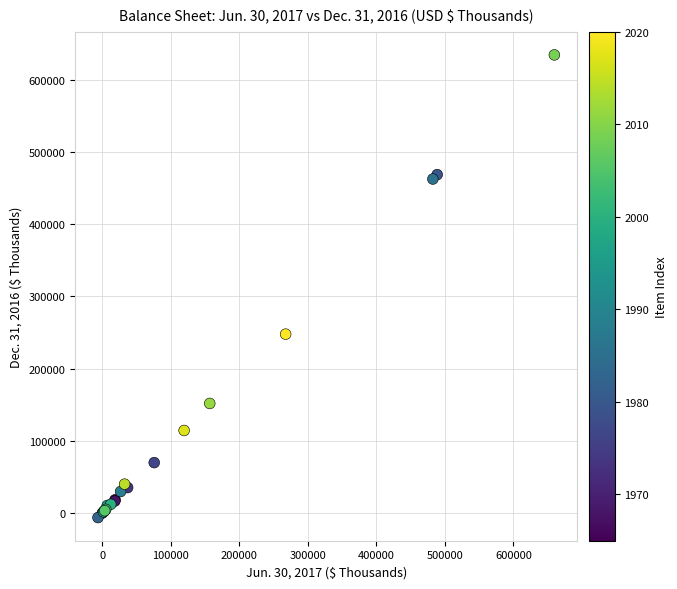

What Y value in the scatter plot is closest to 314131?

247819